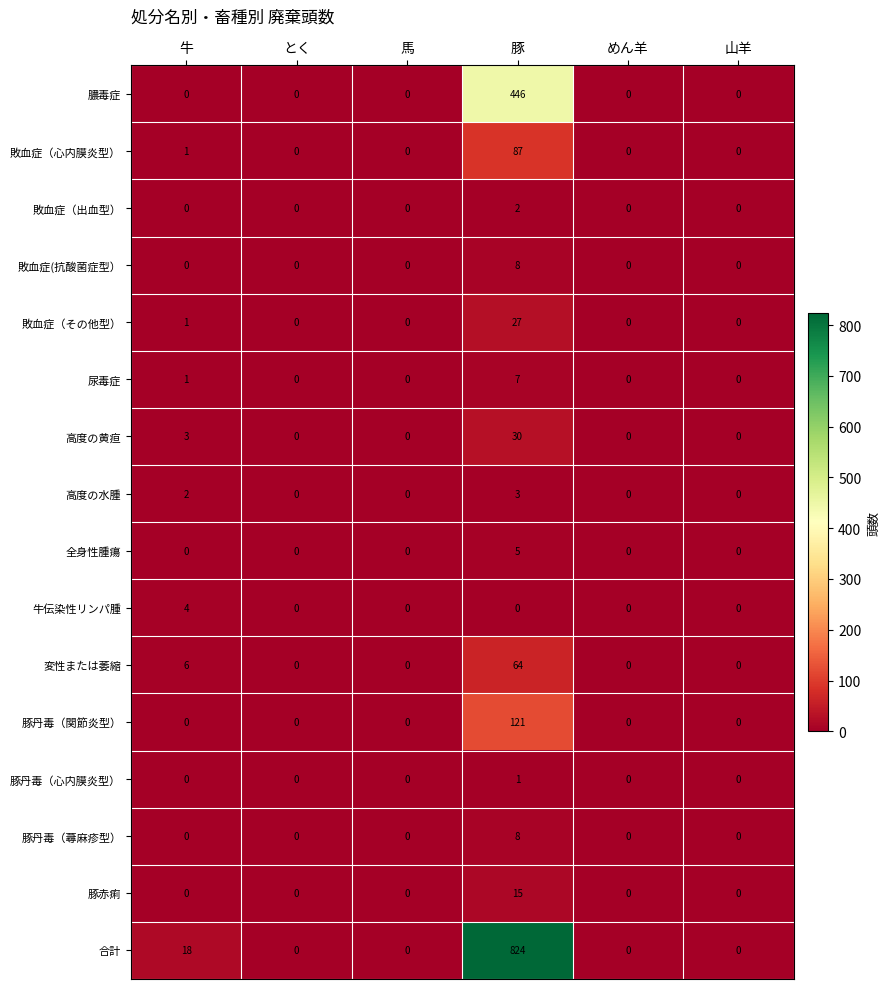

What is the sum of all 豚赤痢 values?

15